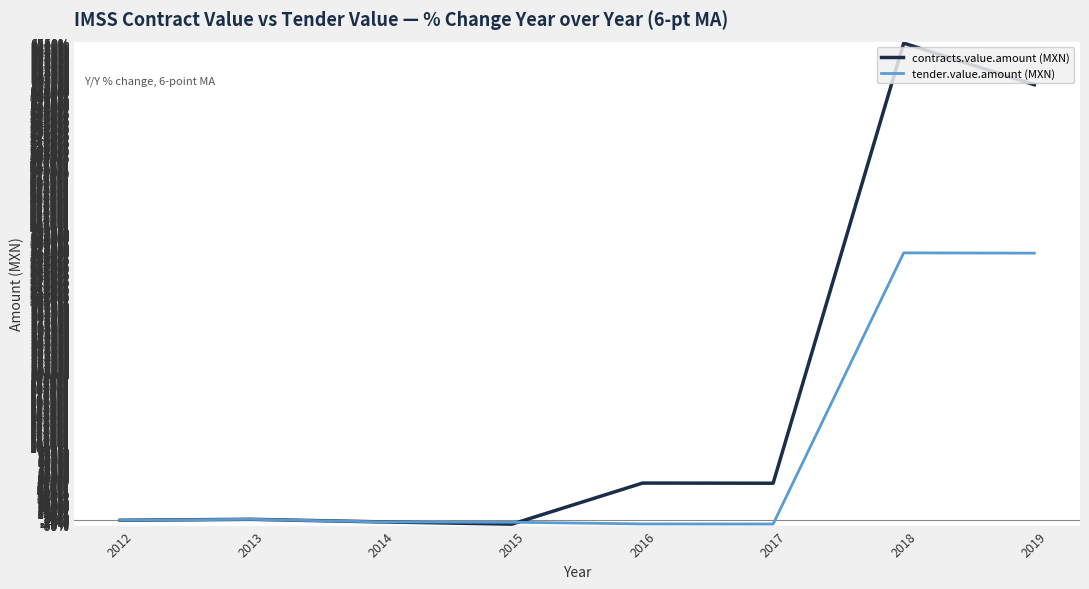

Does the chart have visible grid lines?

Yes